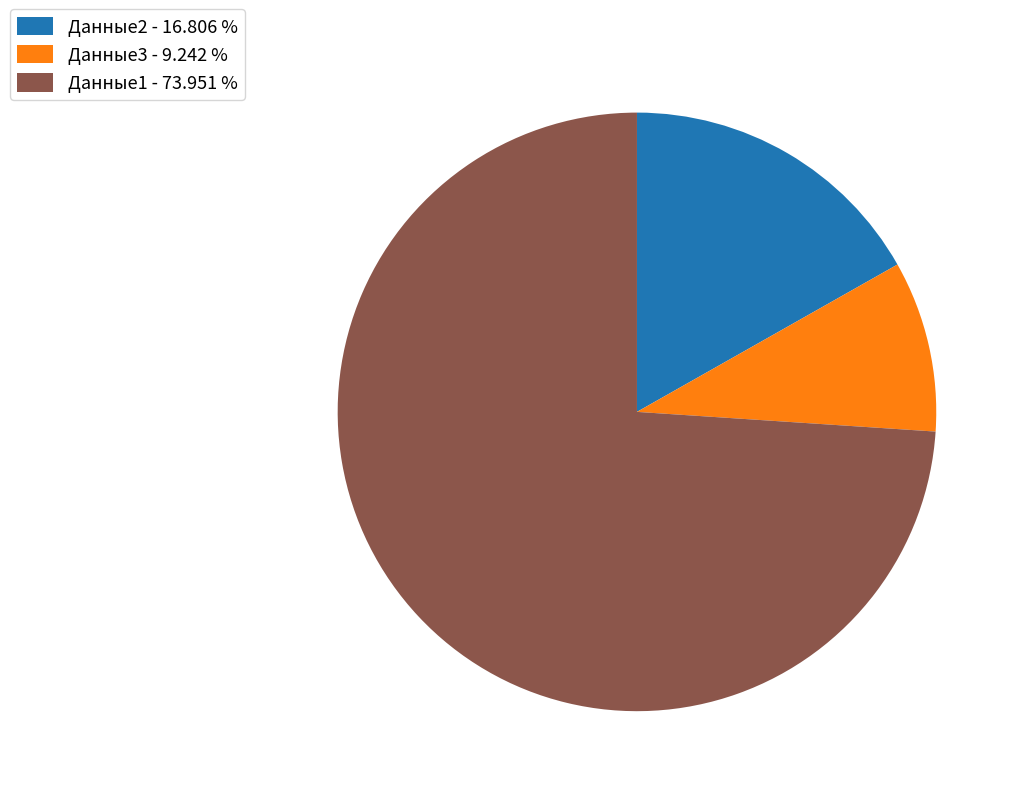

What is the smallest slice in the pie chart?

Данные3